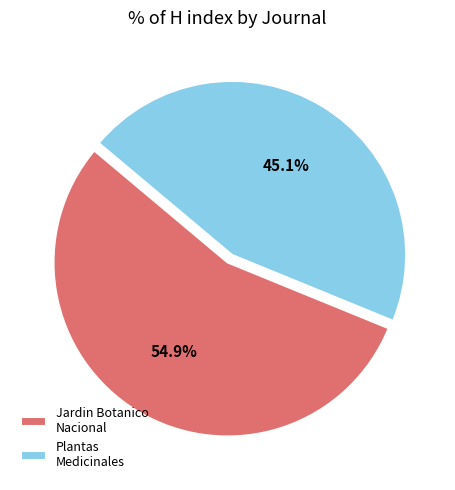

Which category has the smallest portion of the pie?

Plantas Medicinales